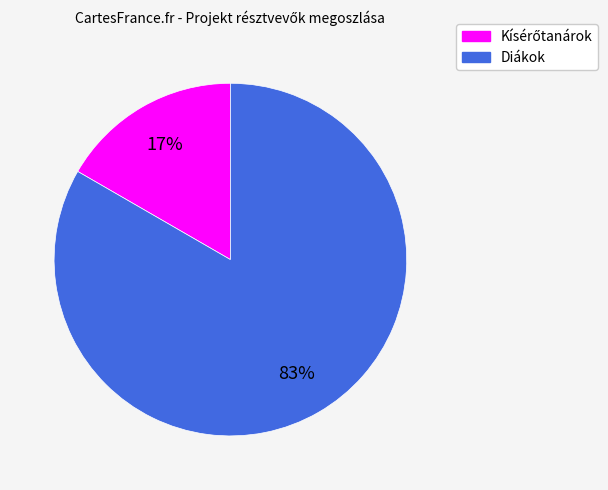

Which category has the biggest portion of the pie?

Diákok